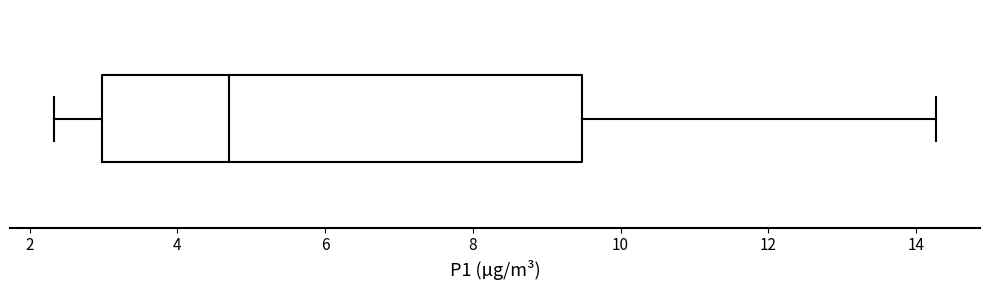

Read this box plot against the x-axis: the position of the median line, the range covered by the box, and the ends of both whiskers. The values are not printed on the chart, so give them approximately, as read against the axis.

median 4.8, box 3.0 to 9.4, whiskers 2.4 to 14.2